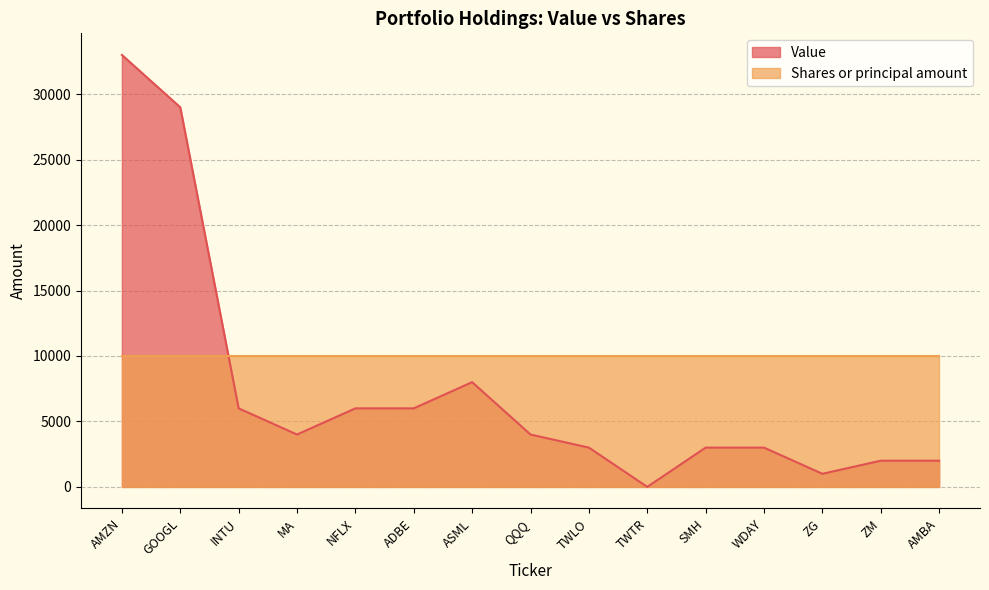

List the labels in order of value, largest first.

AMZN, GOOGL, ASML, INTU, NFLX, ADBE, MA, QQQ, TWLO, SMH, WDAY, ZM, AMBA, ZG, TWTR